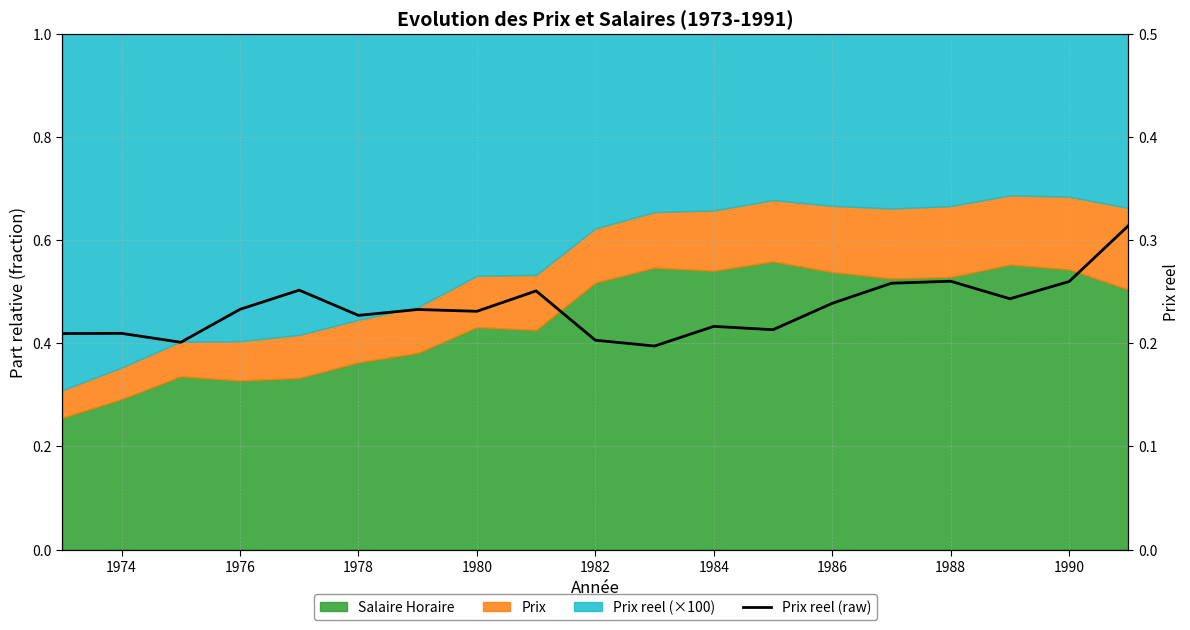

What is the sum of all values?

4.4